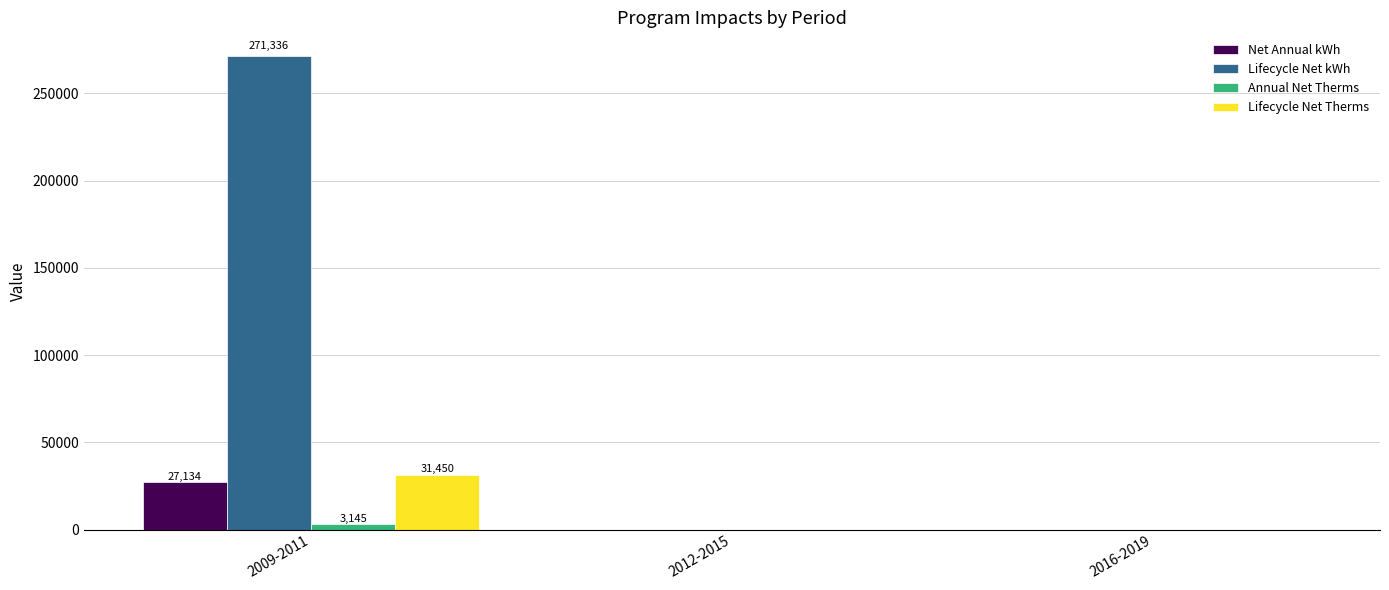

What is the sum of all Annual Net Therms values?

3145.0